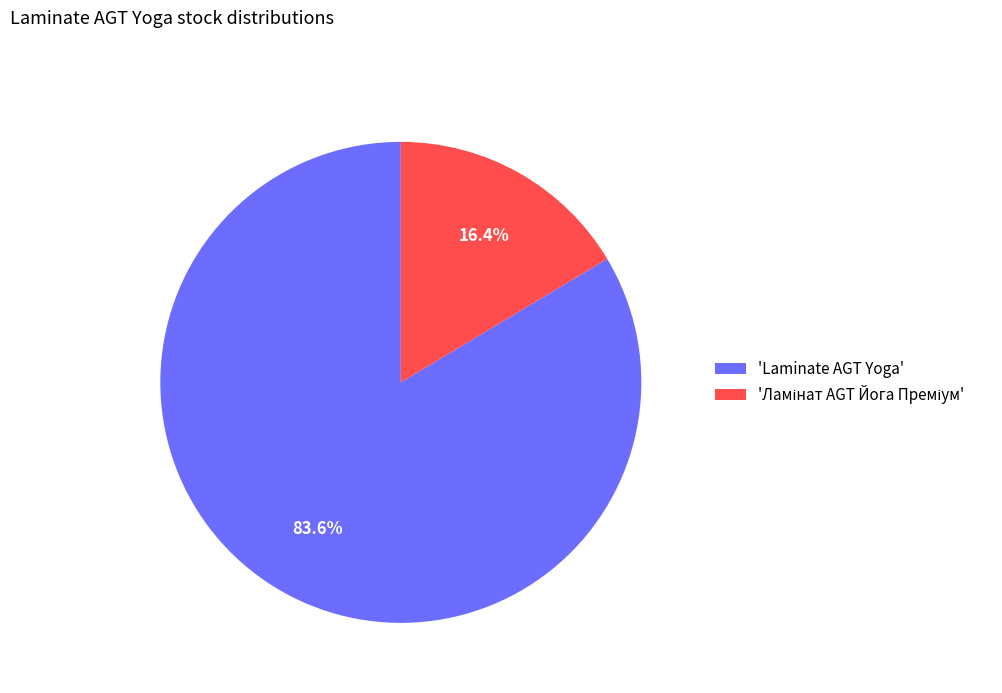

What is the majority slice?

'Laminate AGT Yoga'